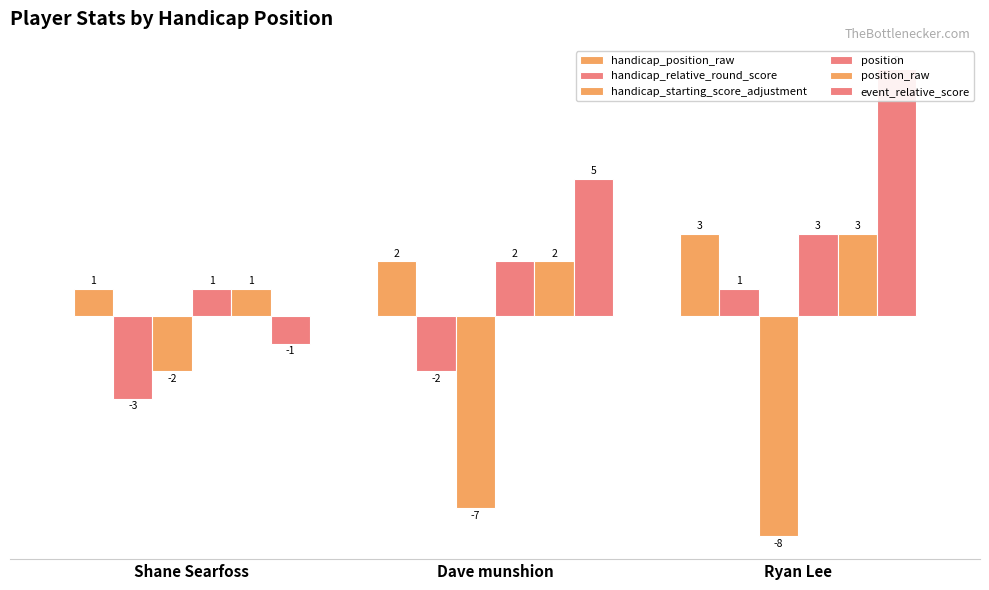

At which category is the sum across all series the highest?

Ryan Lee